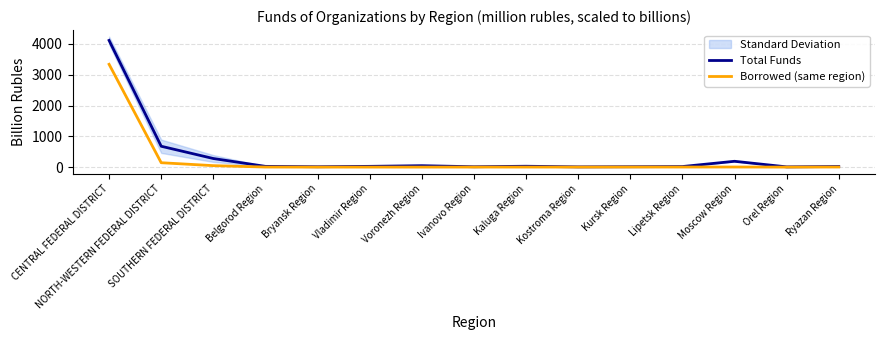

How many interior local valleys does the Total Funds series have?

4